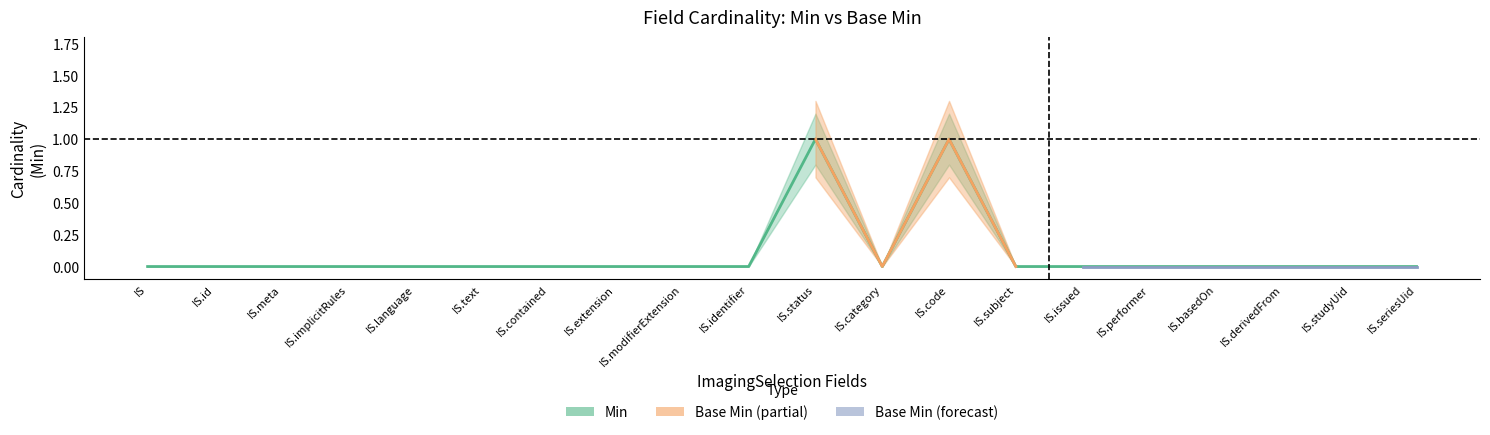

True or false: there are more than 0 points higher than both neighbors.

True